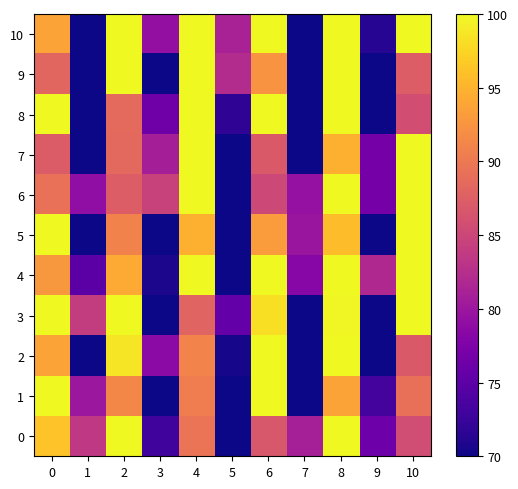

Count the number of categories in the chart.

11